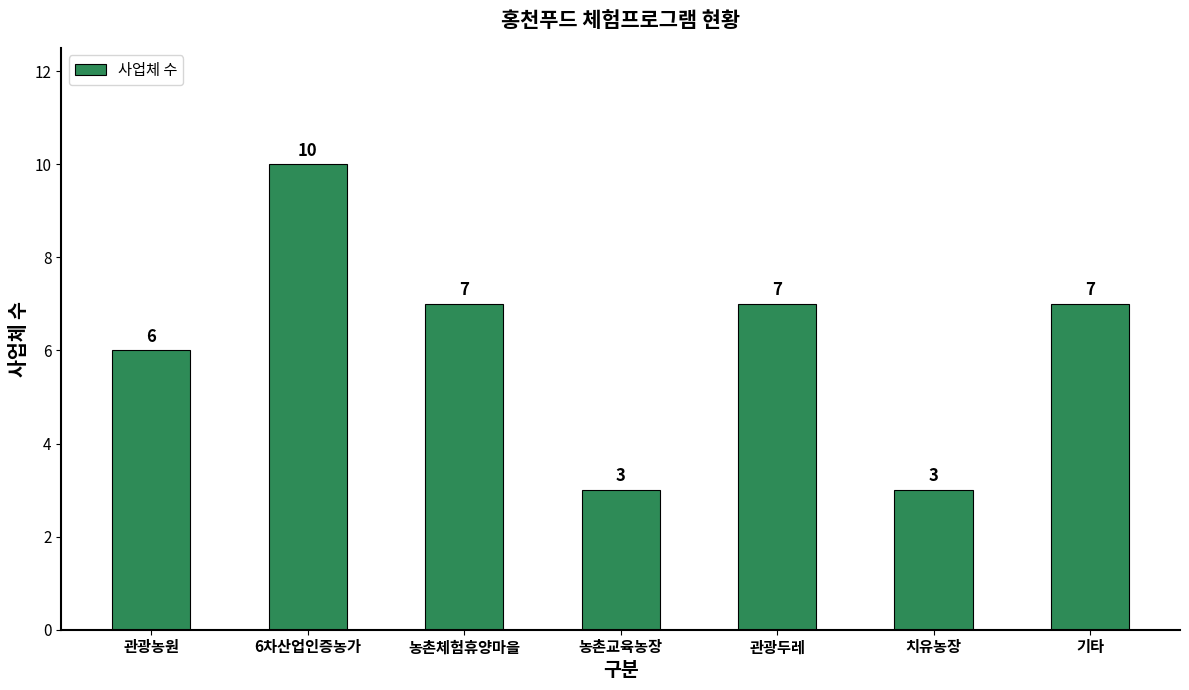

Count the number of categories in the chart.

7